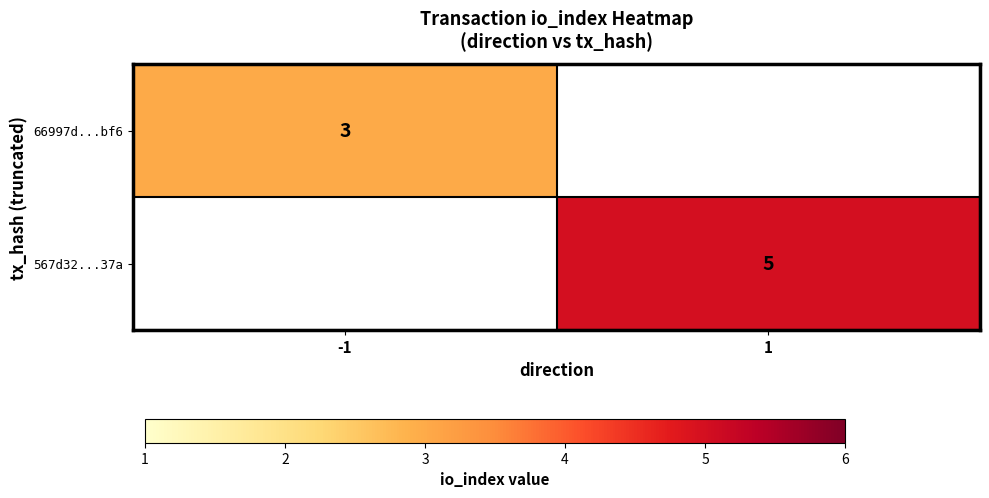

What is the total value across all series at 1?

5